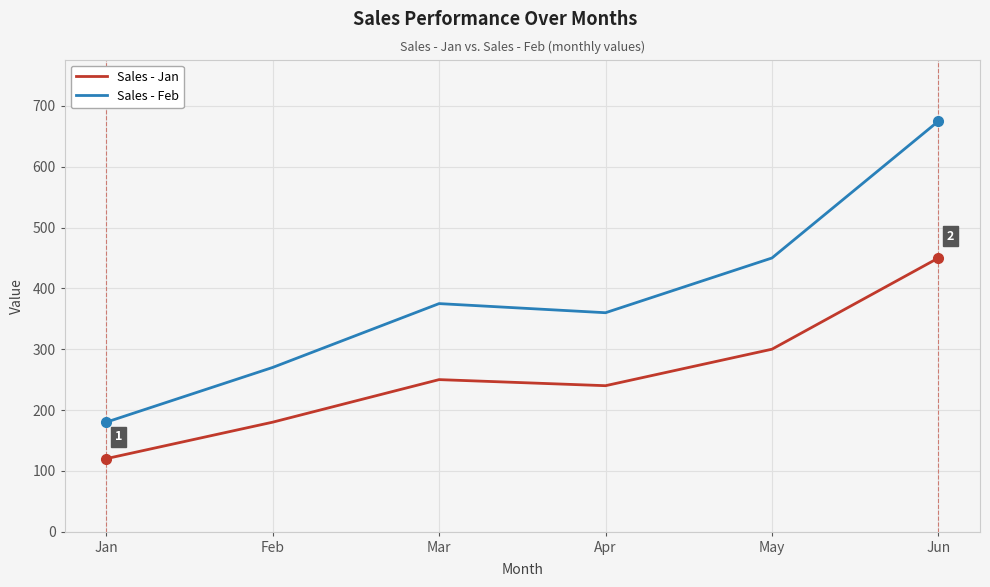

Is the value of Sales - Feb at Apr greater than the value of Sales - Jan at Feb?

Yes